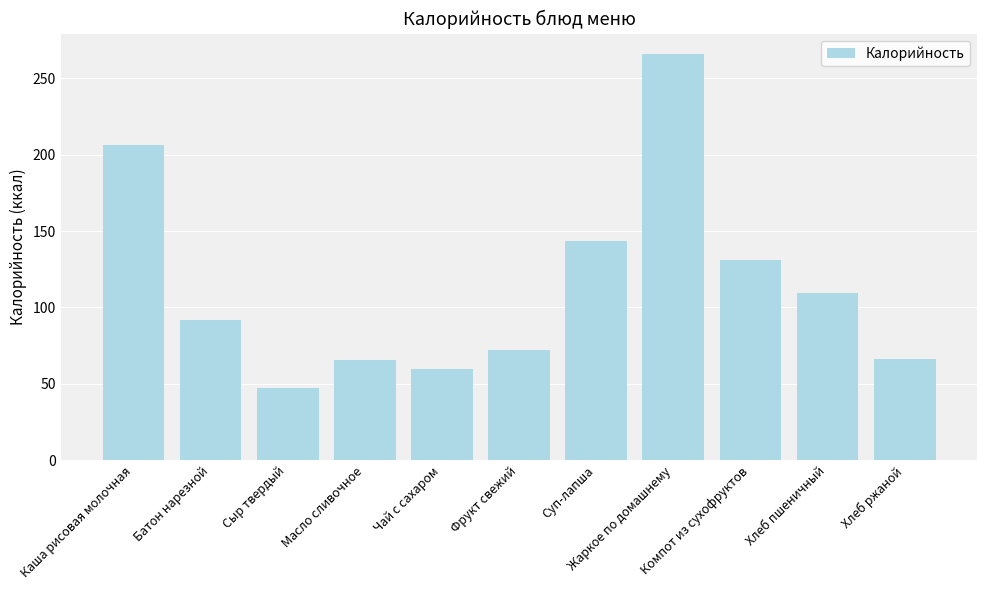

At which label does the data first exceed 92?

Каша рисовая молочная